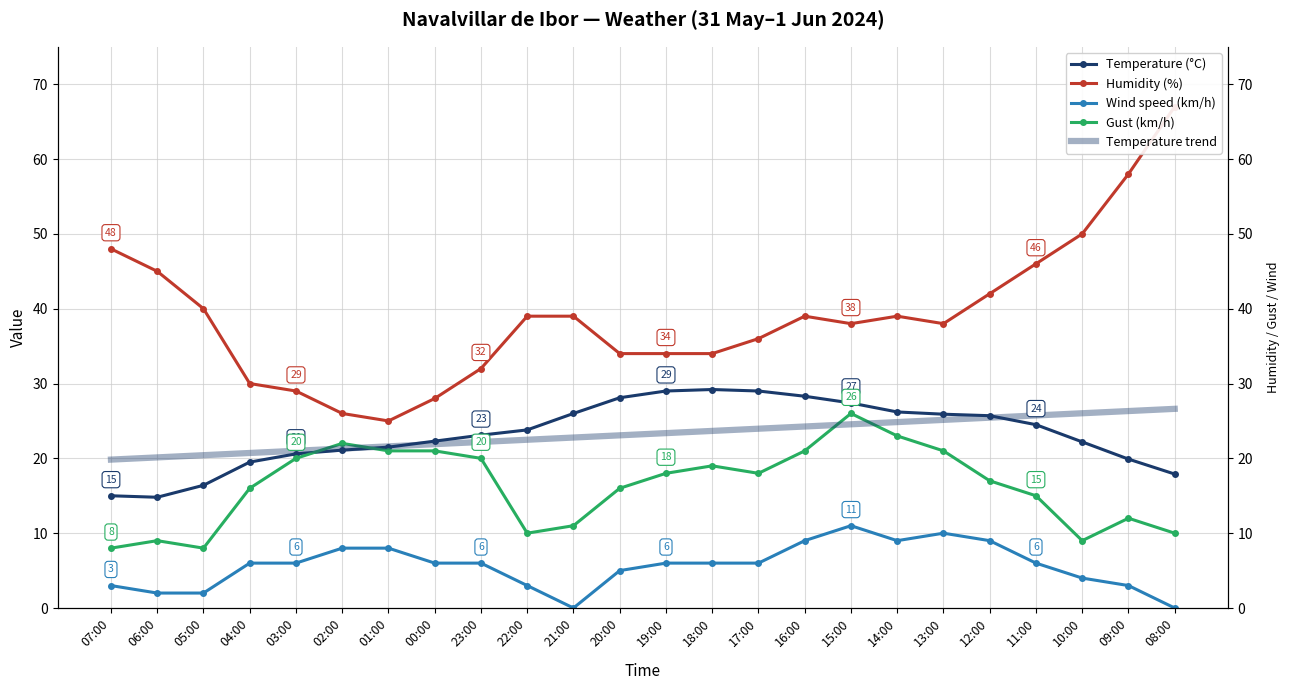

True or false: Temperature trend and Wind speed (km/h) cross at least once.

False